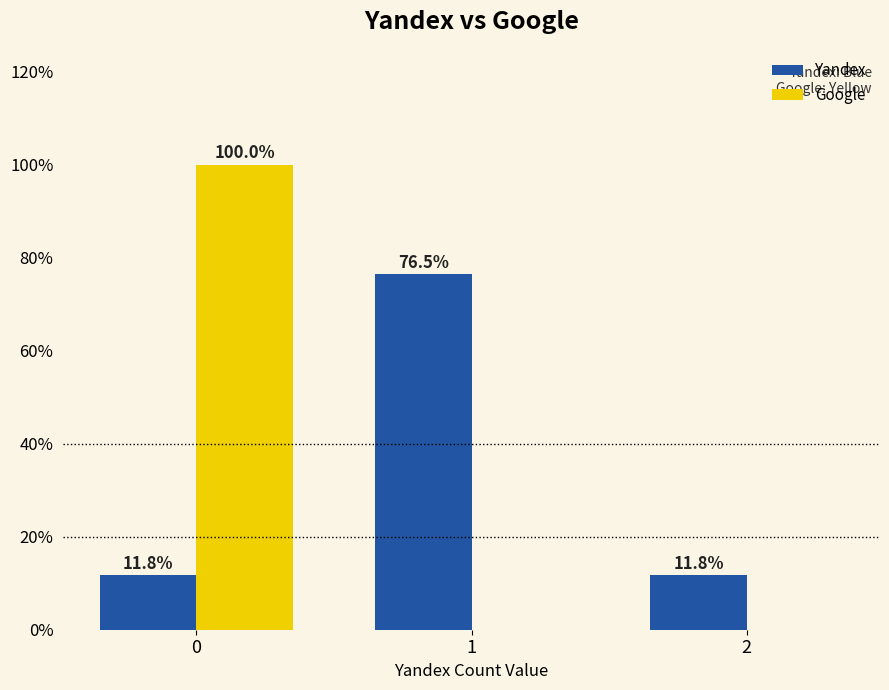

How many data points in Google are above 0?

1